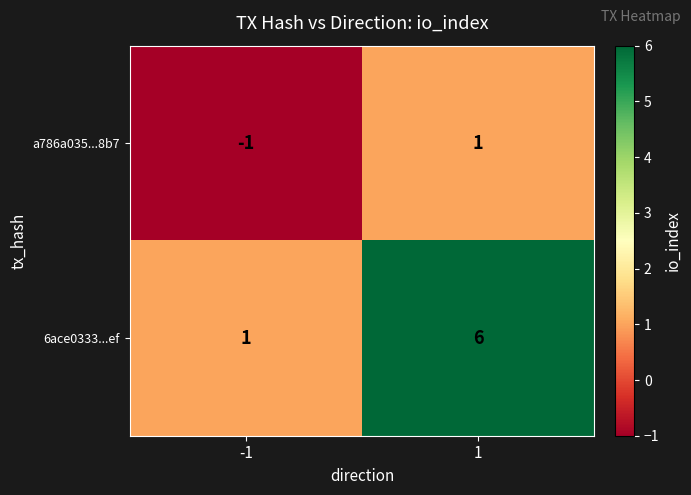

Is it true that a786a035...8b7 equals -1 at -1?

True